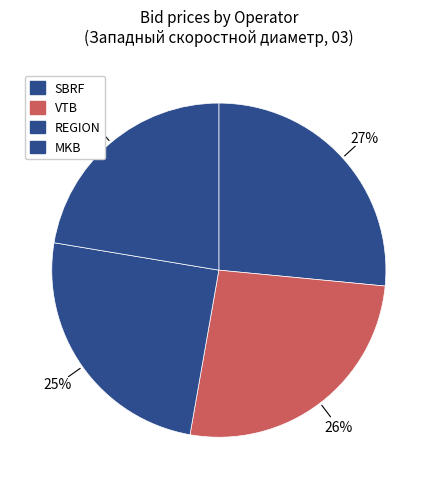

Count the number of slices in the pie.

4